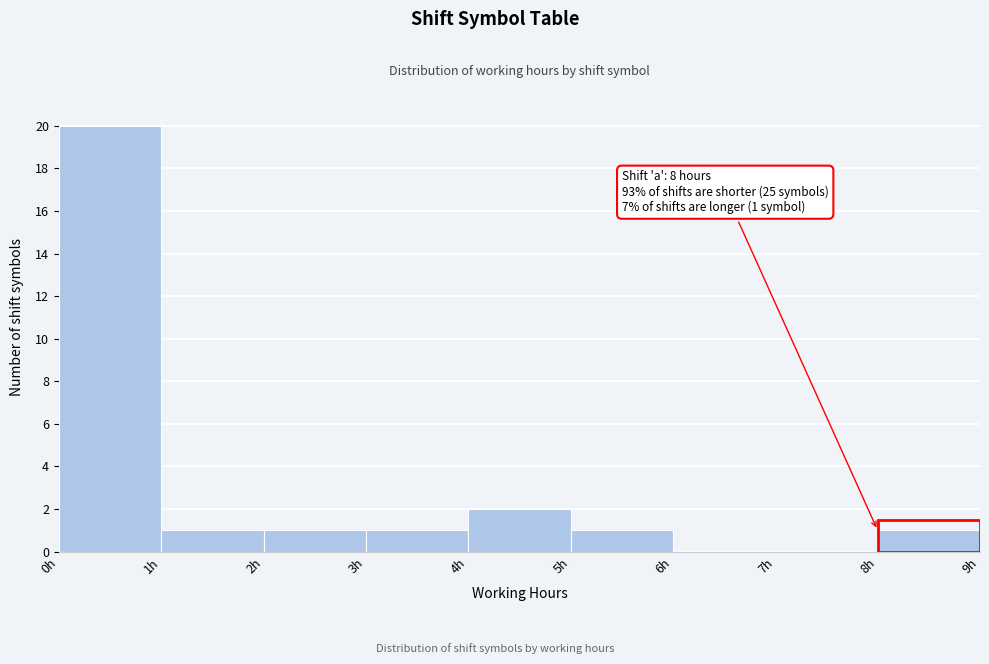

Which range on the x-axis has the tallest bar?

0 to 1